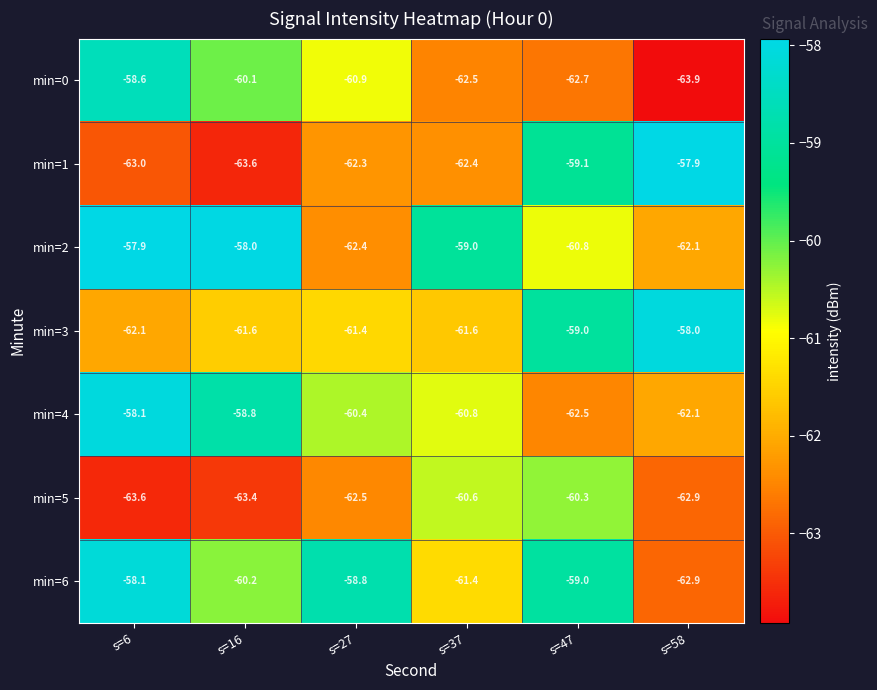

At which category is the sum across all series the highest?

s=6